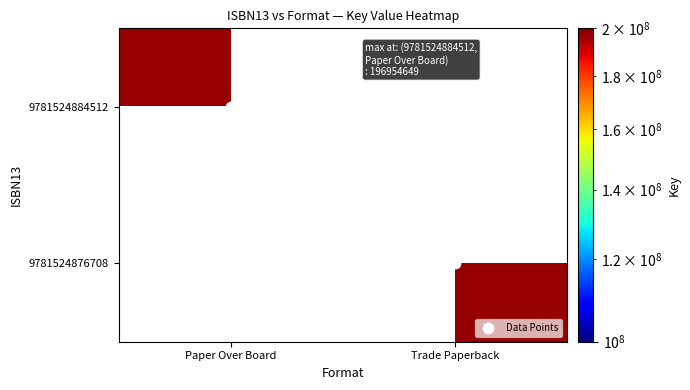

How many categories are shown in the chart?

2